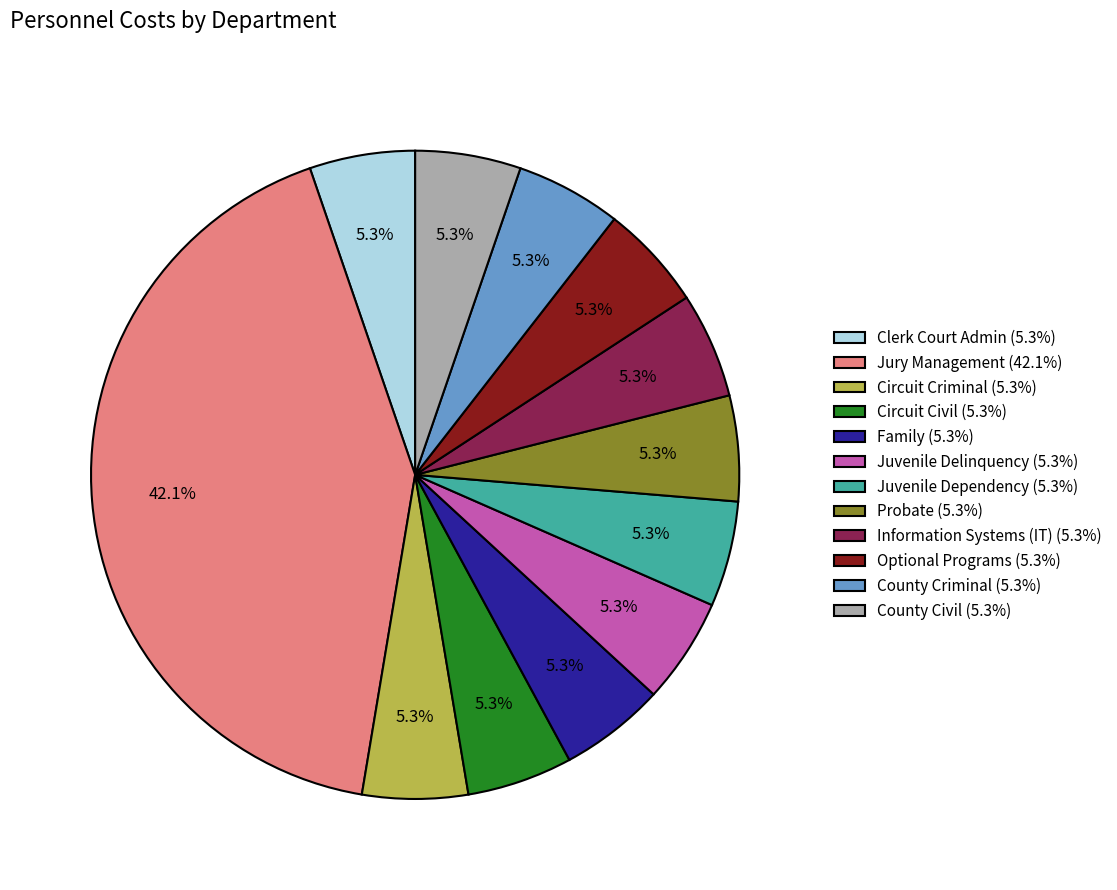

Count the number of slices in the pie.

12